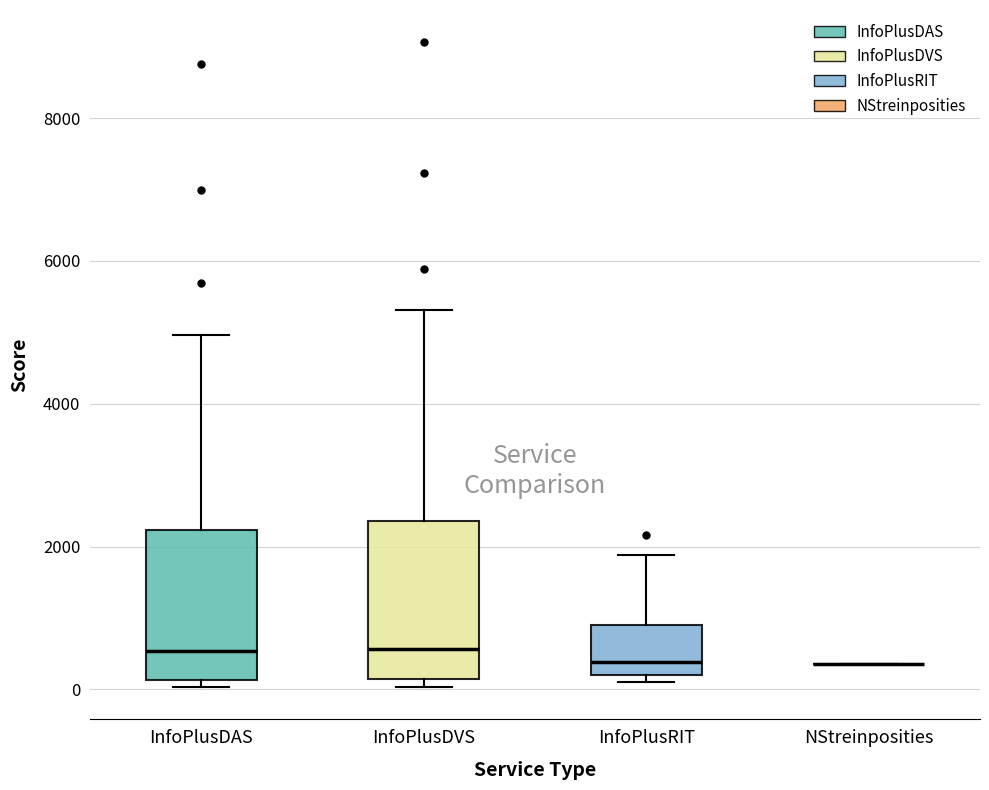

Reading left to right, read every box against the y-axis: the position of its median line, the range the box covers, and the ends of its whiskers. The values are not printed on the chart, so give them approximately, as read against the axis.

InfoPlusDAS: median 600, box 200 to 2200, whiskers 0 to 5000
InfoPlusDVS: median 600, box 200 to 2400, whiskers 0 to 5400
InfoPlusRIT: median 400, box 200 to 1000, whiskers 0 to 1800
NStreinposities: box collapsed to a line at 400, whiskers 400 to 400